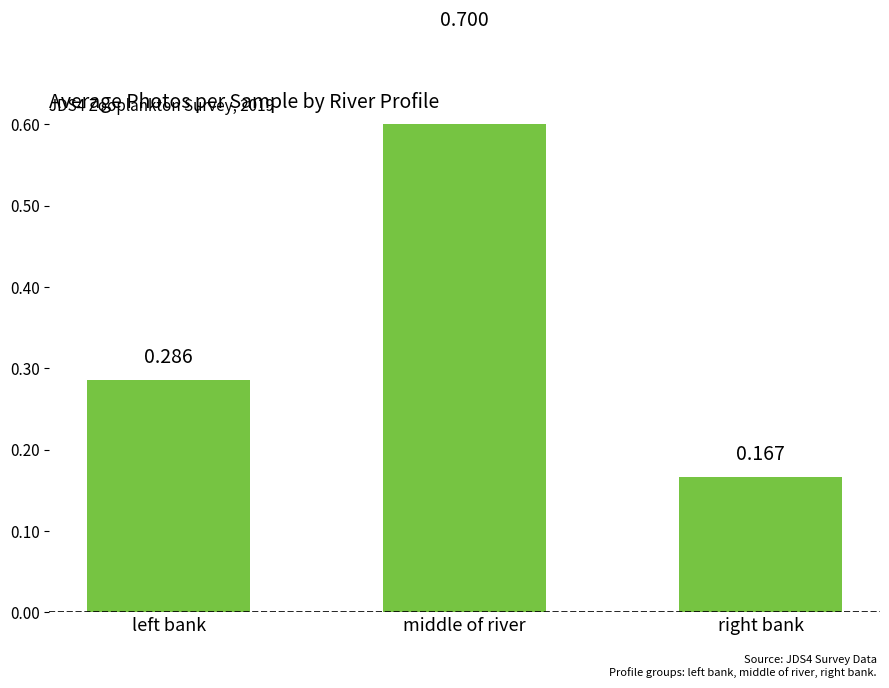

Count the number of data series in this chart.

1